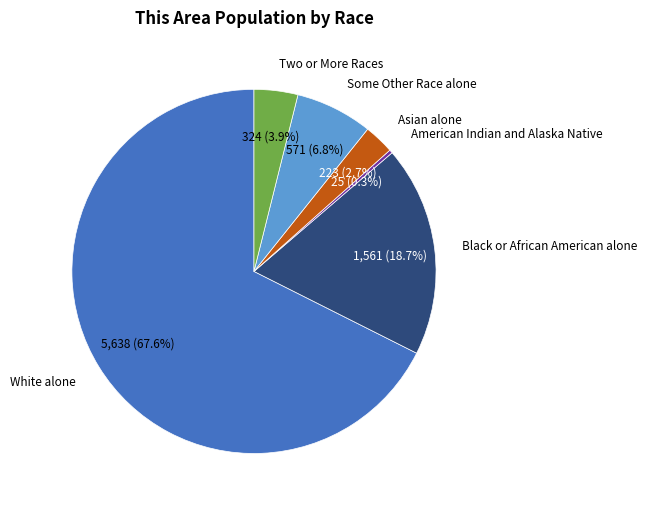

Does any single category account for the majority?

Yes